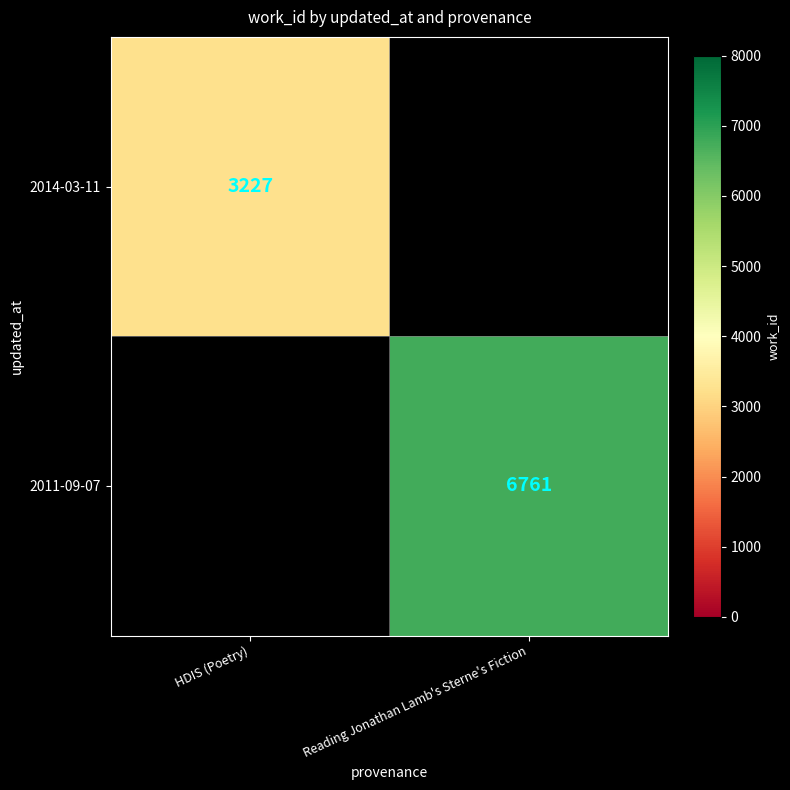

Is the value of 2014-03-11 at HDIS (Poetry) greater than the value of 2011-09-07 at Reading Jonathan Lamb's Sterne's Fiction?

No